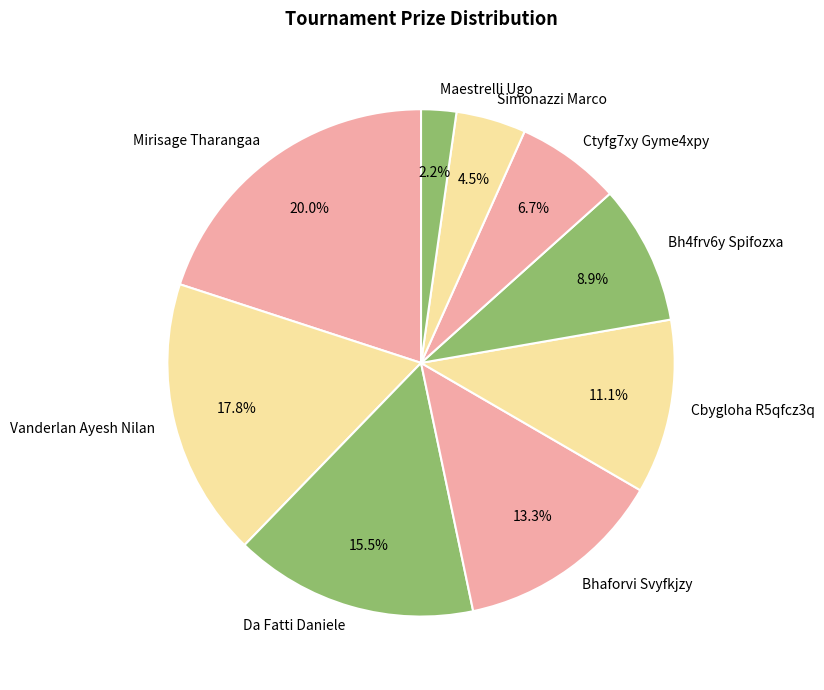

Is there any slice that represents more than half of the pie?

No